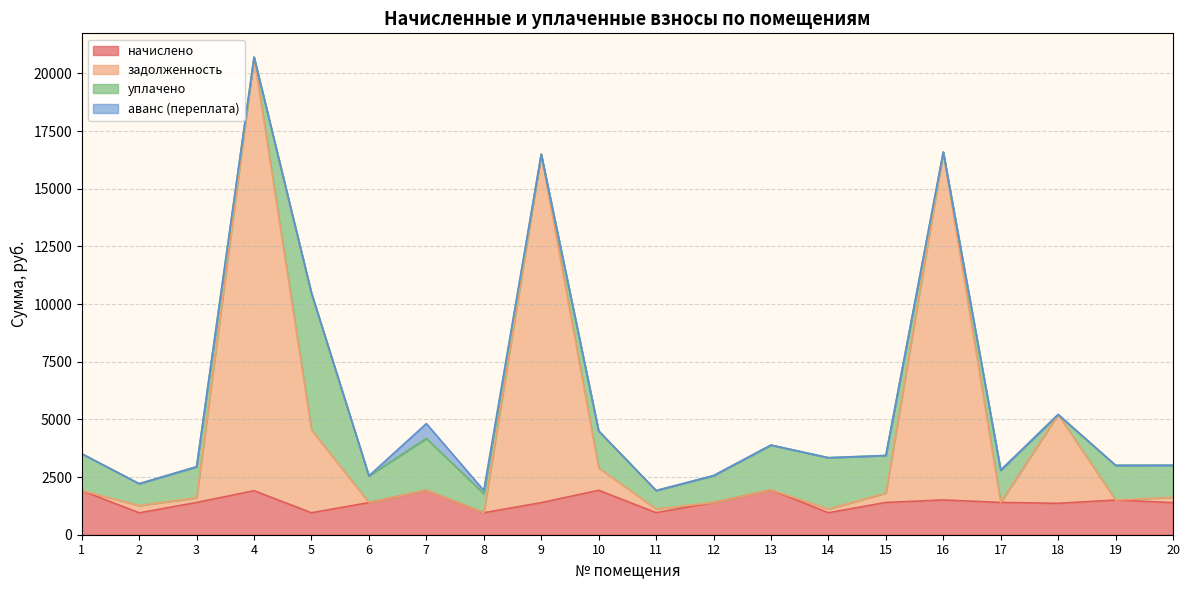

What is the difference between the maximum and second lowest values in the начислено series?

992.2